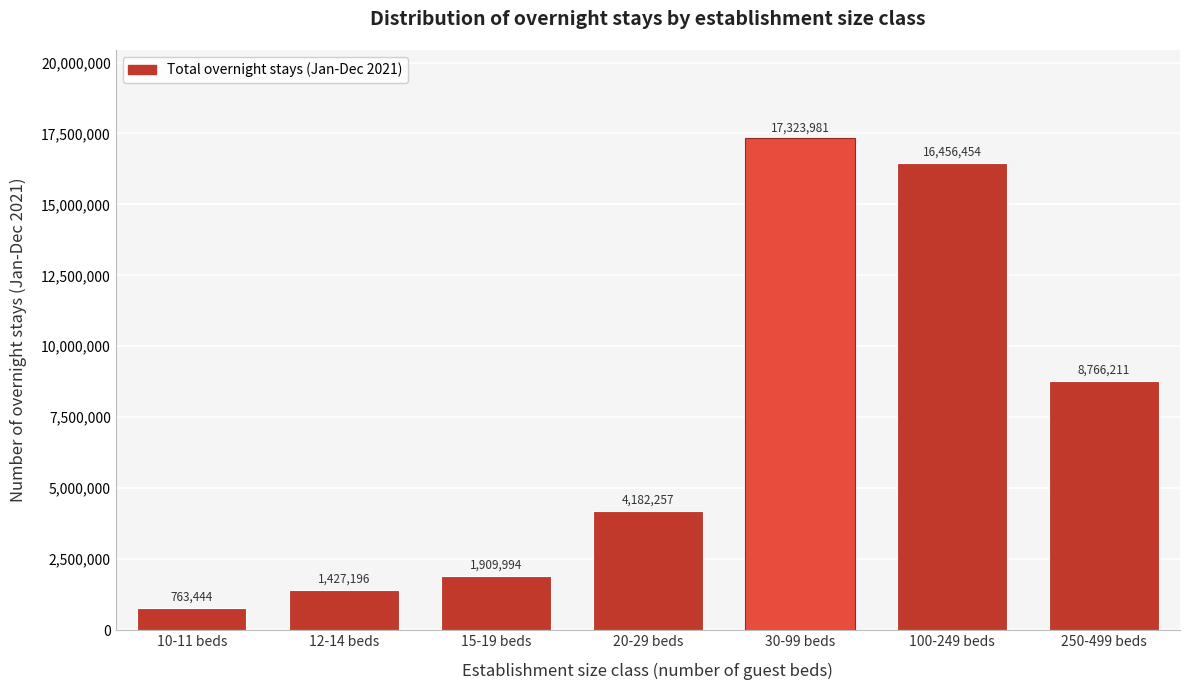

Reading left to right, what are all the values shown in this chart?

10-11 beds=763444	12-14 beds=1427196	15-19 beds=1909994	20-29 beds=4182257	30-99 beds=17323981	100-249 beds=16456454	250-499 beds=8766211